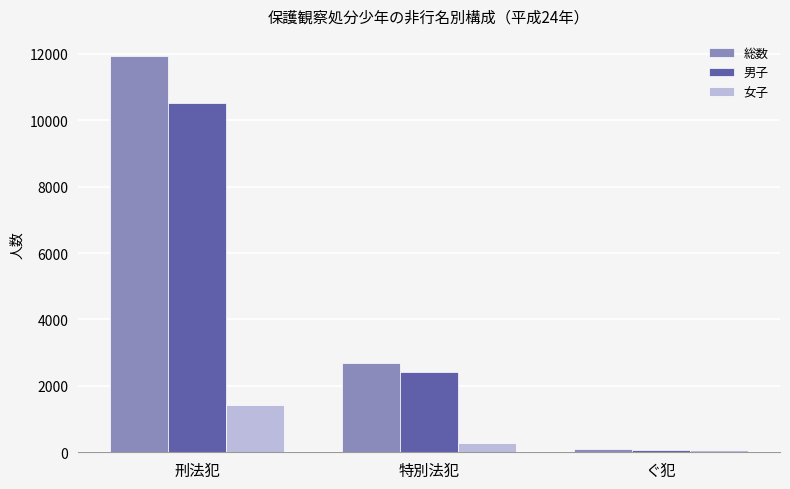

The 女子 series shows 556 at 刑法犯. True or false?

False